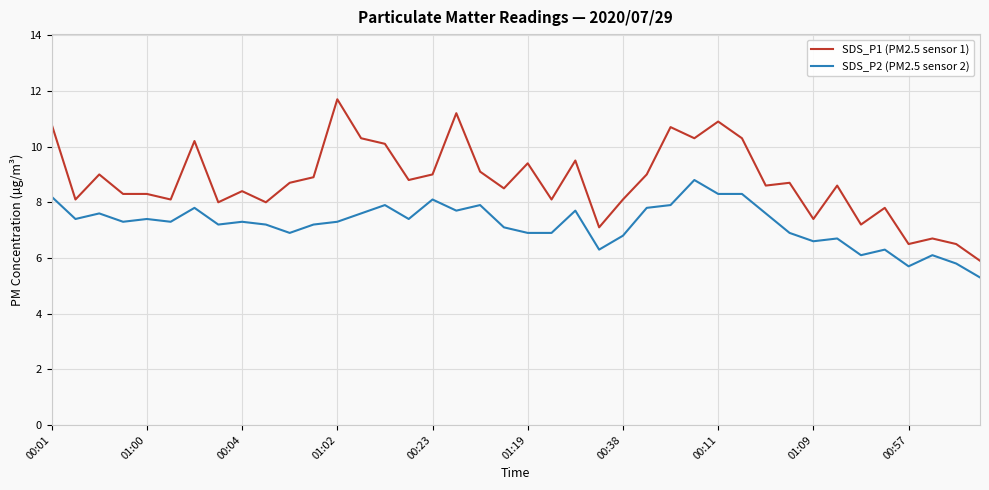

What are all the series names shown in the legend?

SDS_P1 (PM2.5 sensor 1), SDS_P2 (PM2.5 sensor 2)